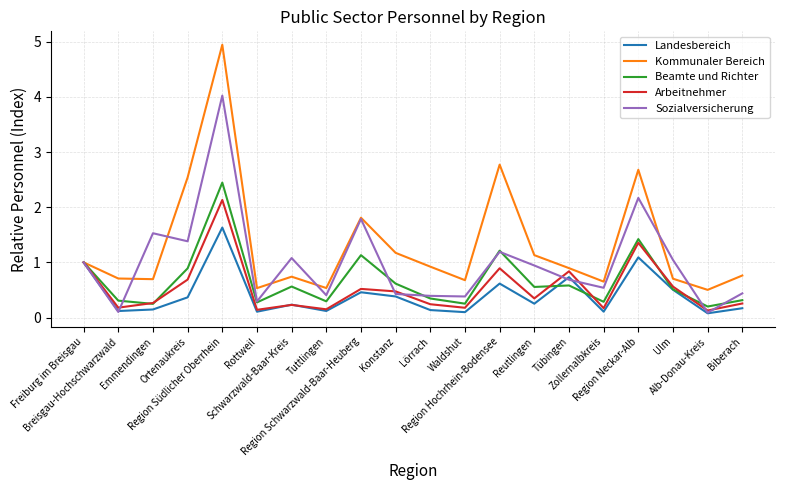

How many distinct data groups are displayed?

5